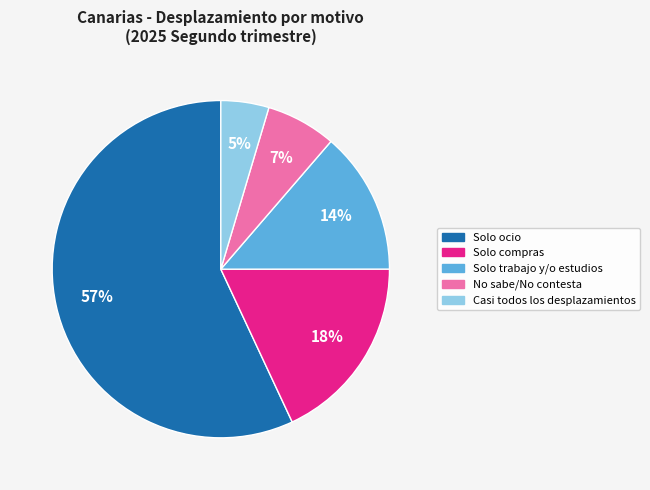

To the nearest percent, what is the average slice percentage?

20%